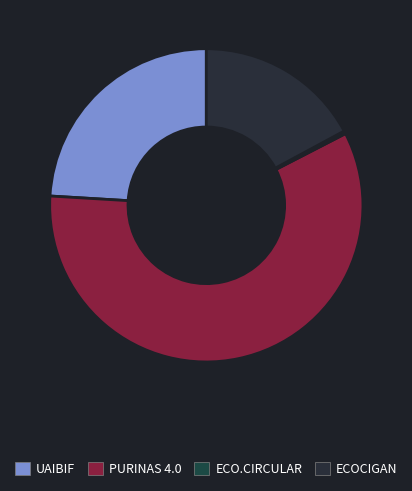

Rank the categories by value from highest to lowest.

PURINAS 4.0, UAIBIF, ECOCIGAN, ECO.CIRCULAR